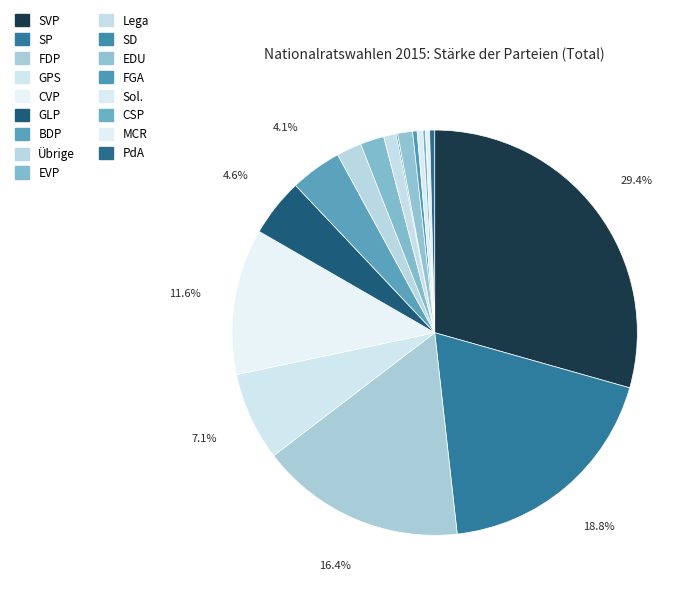

The MCR slice represents 0% of the pie. True or false?

True